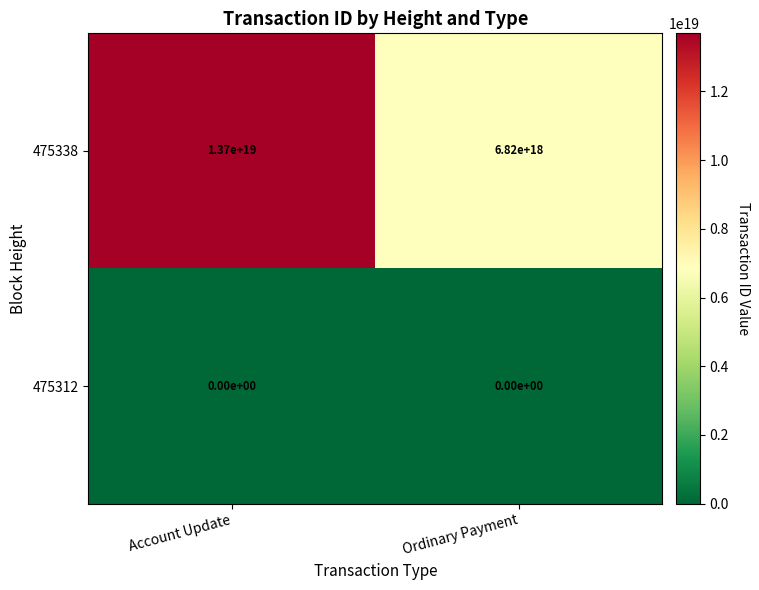

Between Account Update and Ordinary Payment, which series saw the biggest shift?

475338